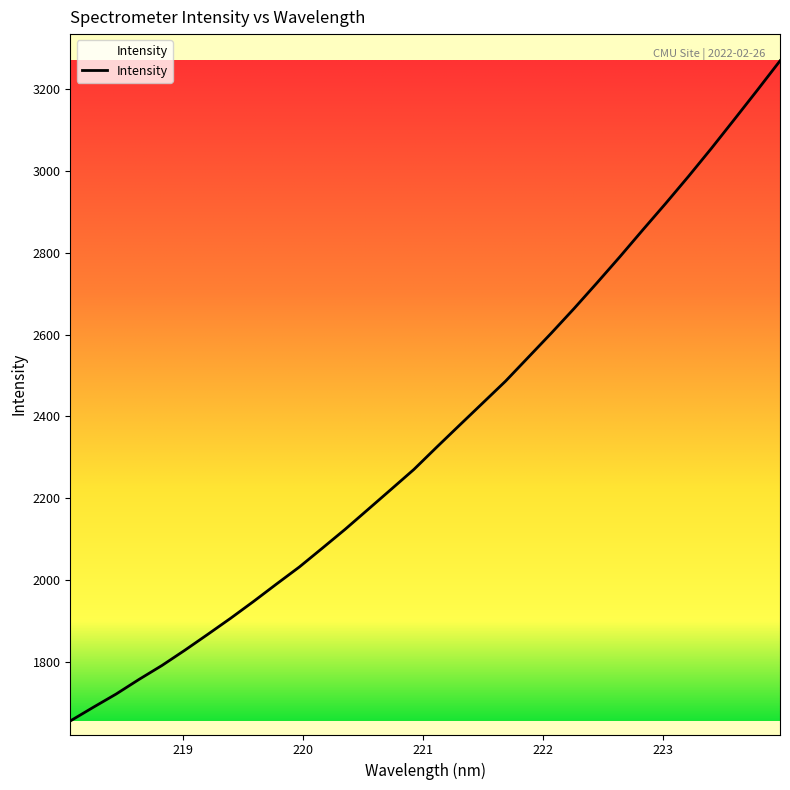

What is the minimum value shown in the chart?

1655.1